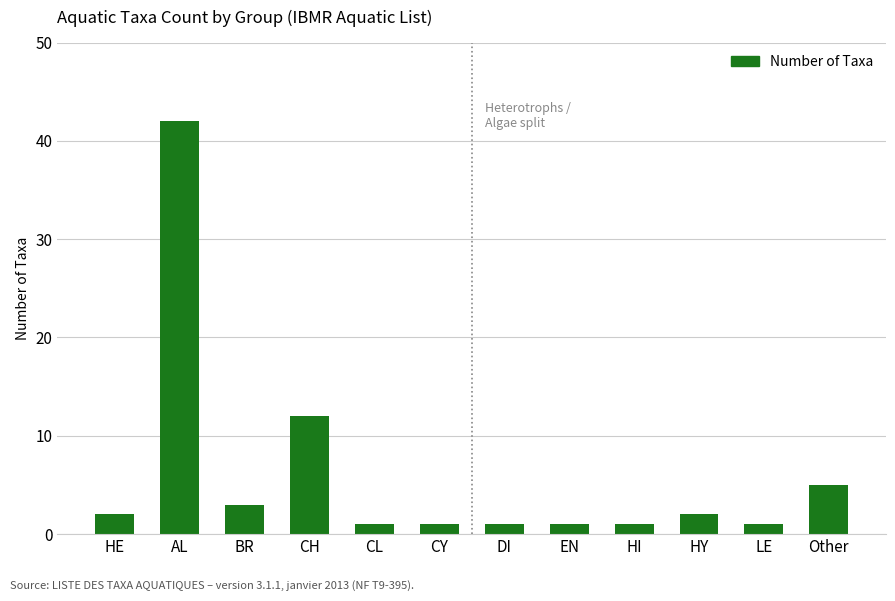

Where is the data nearest to the value 21?

CH